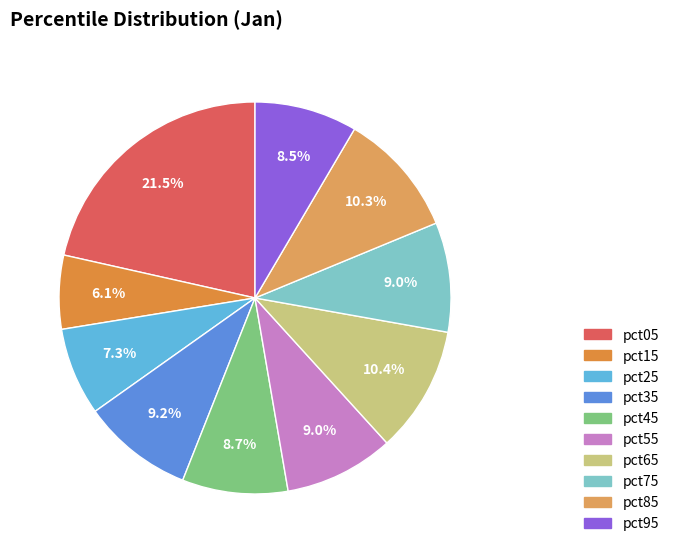

Which has a higher value, pct75 or pct15?

pct75